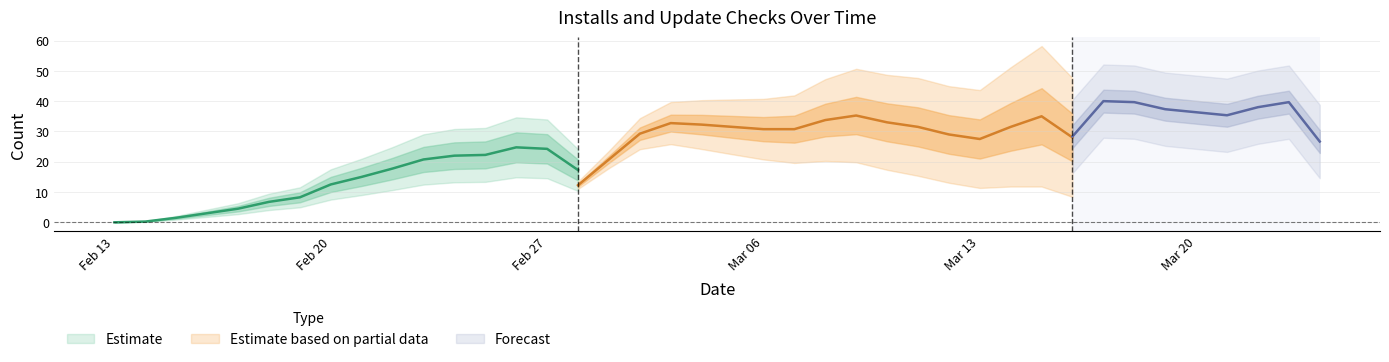

What position from the right is 2021-03-18?

7